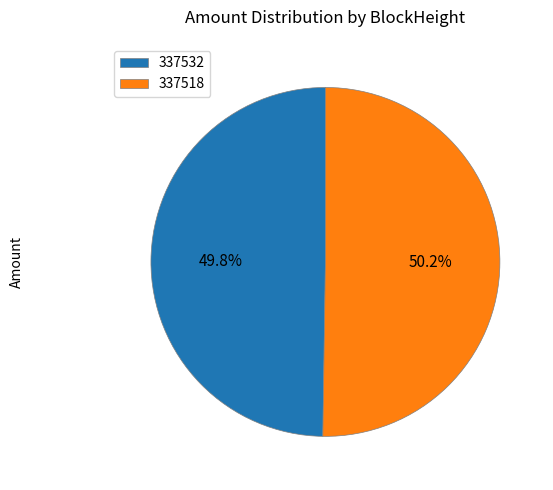

To the nearest percent, what is the average slice percentage?

50%